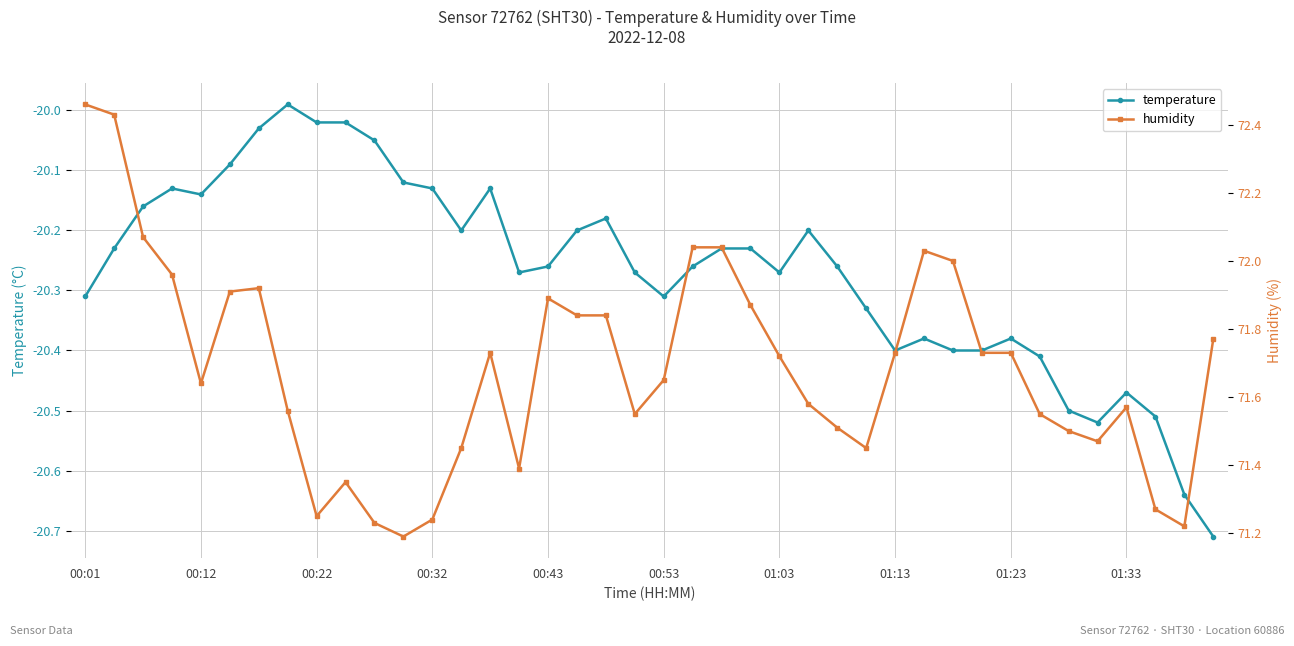

True or false: temperature has more than 1 interior local peaks.

True